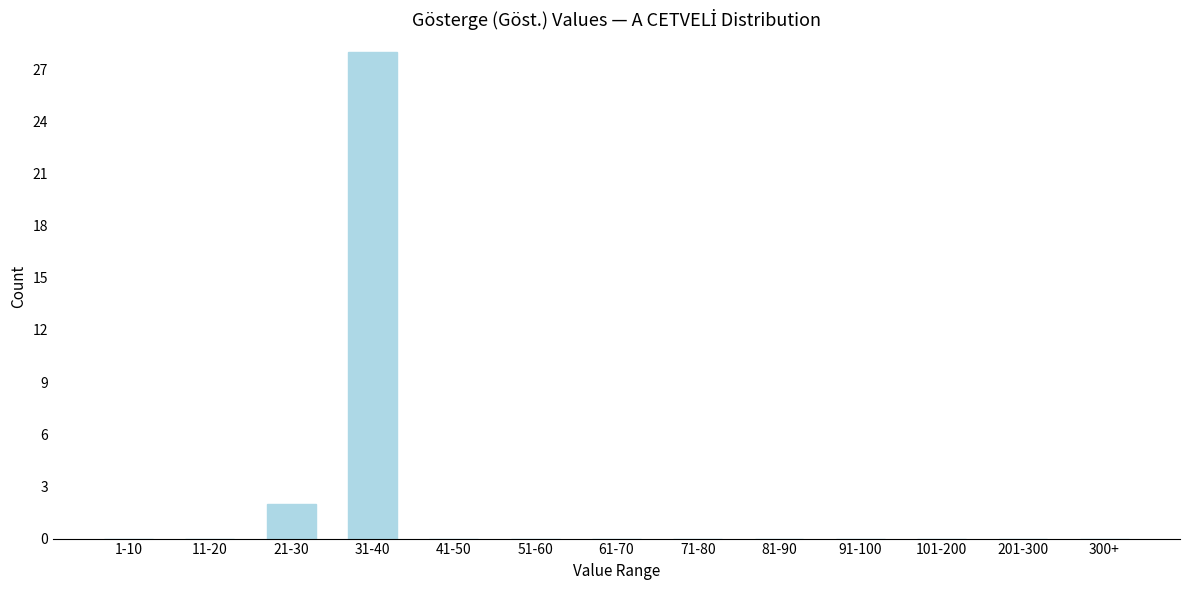

Reading left to right, what are all the values shown in this chart?

1-10=0	11-20=0	21-30=2	31-40=28	41-50=0	51-60=0	61-70=0	71-80=0	81-90=0	91-100=0	101-200=0	201-300=0	300+=0